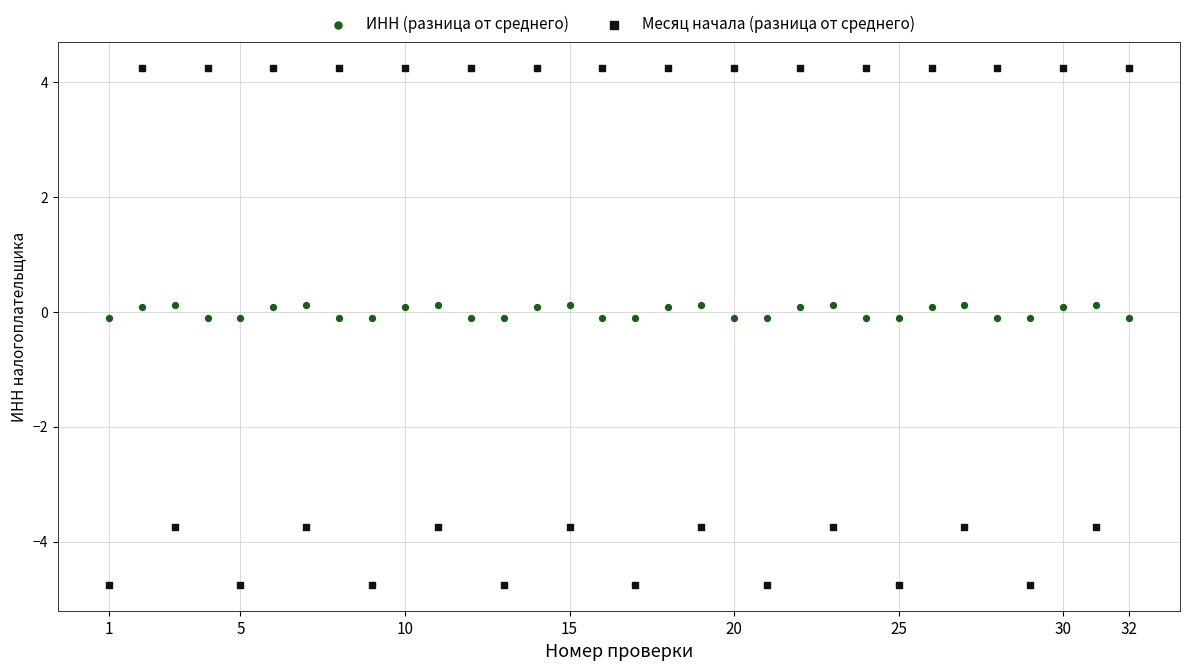

Across all data points, what is the range of X values (max minus min)?

31.0